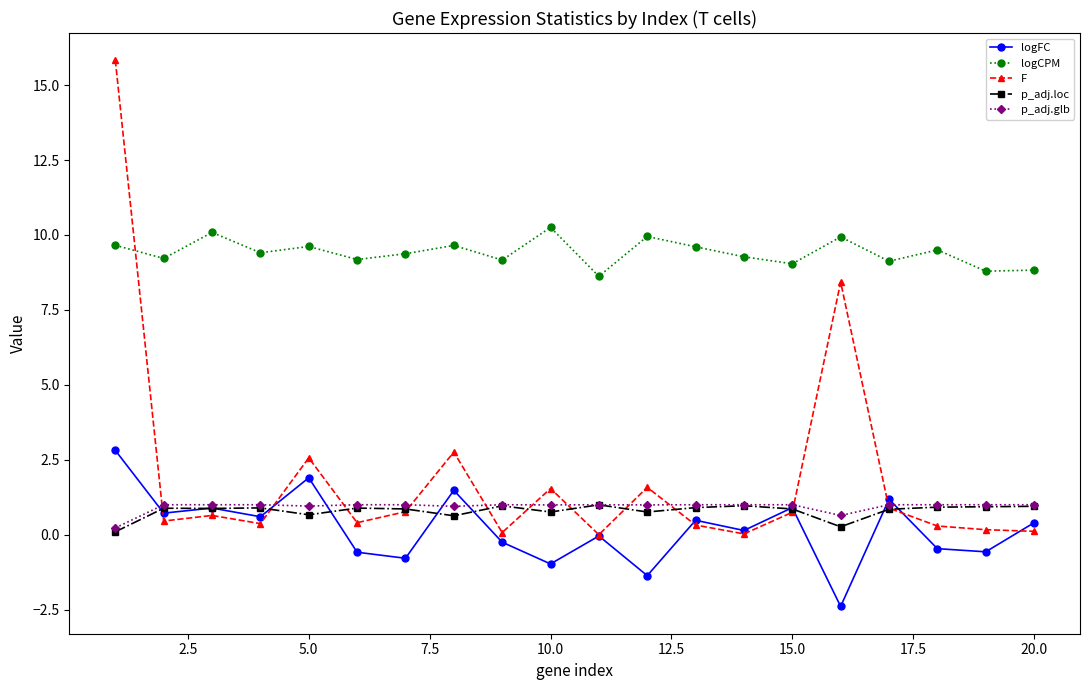

Which series has the largest total across all categories?

logCPM